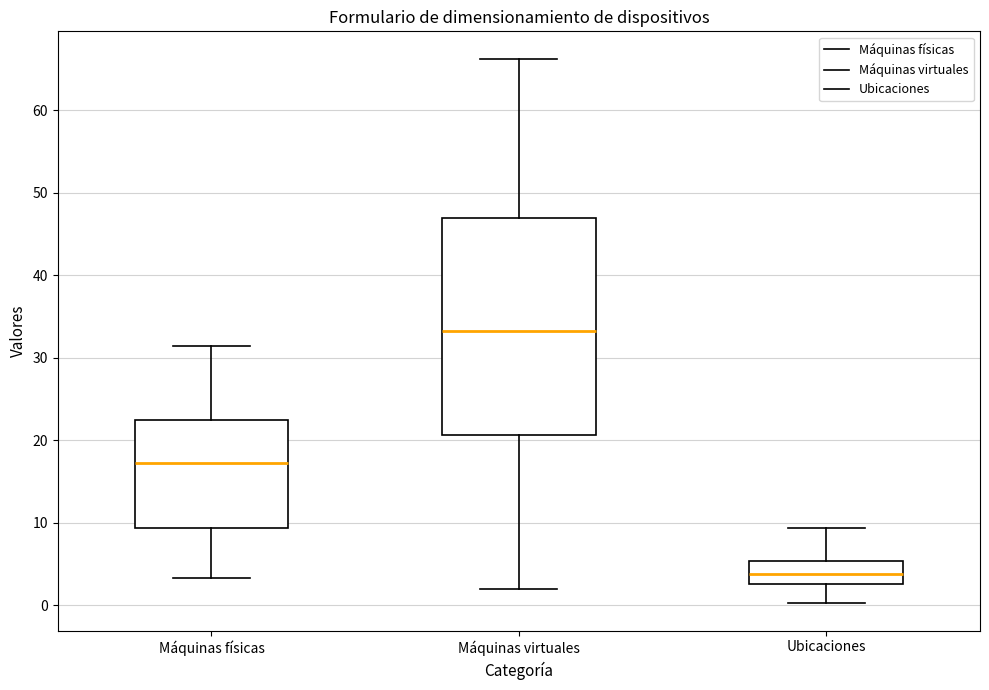

Reading left to right, read every box against the y-axis: the position of its median line, the range the box covers, and the ends of its whiskers. The values are not printed on the chart, so give them approximately, as read against the axis.

Máquinas físicas: median 17, box 9 to 22, whiskers 3 to 31
Máquinas virtuales: median 33, box 21 to 47, whiskers 2 to 66
Ubicaciones: median 4, box 3 to 5, whiskers 0 to 9